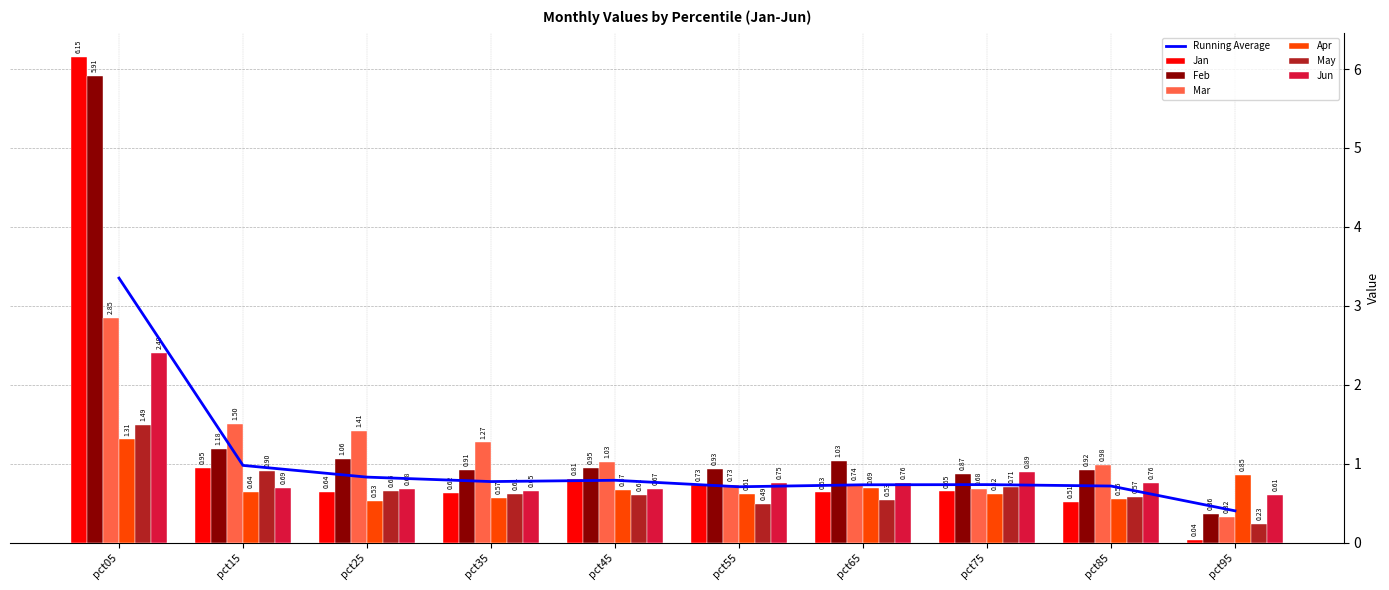

How many bars are there in total?

60